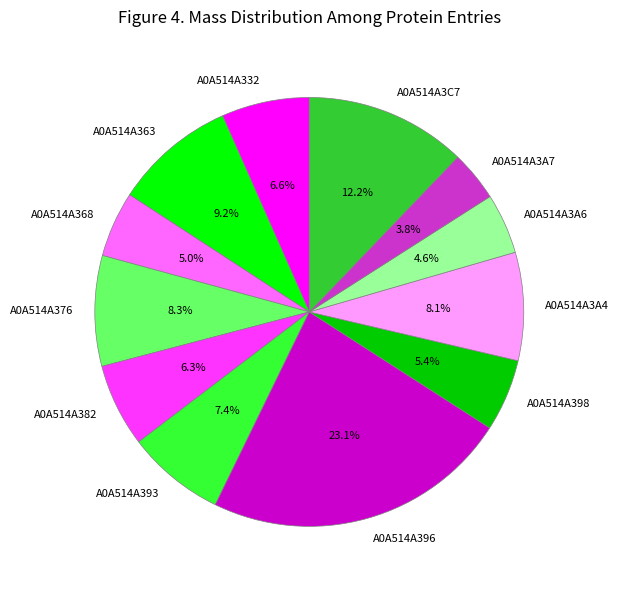

What is the ratio of the value at A0A514A398 to the value at A0A514A363?

0.6